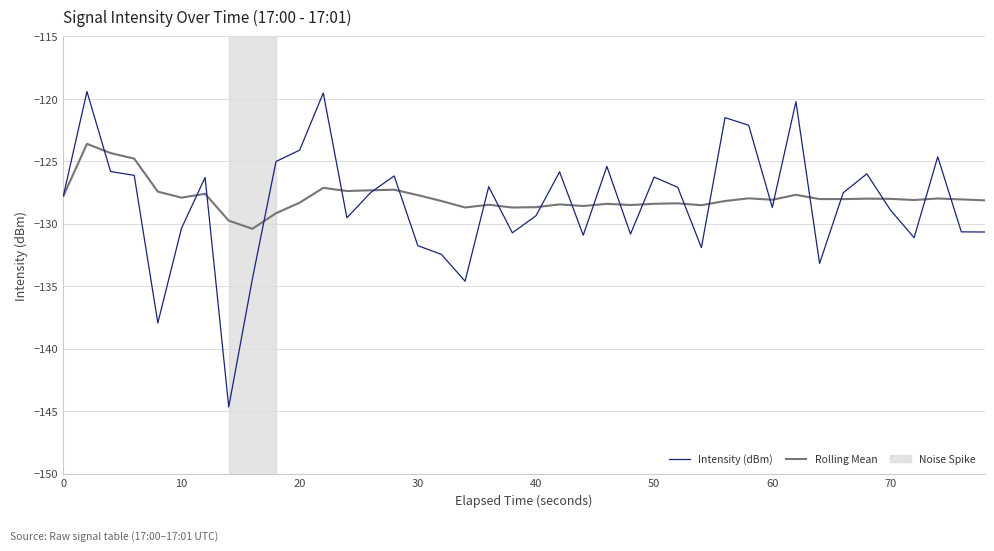

What is the lowest value of the Intensity (dBm) series?

-144.7